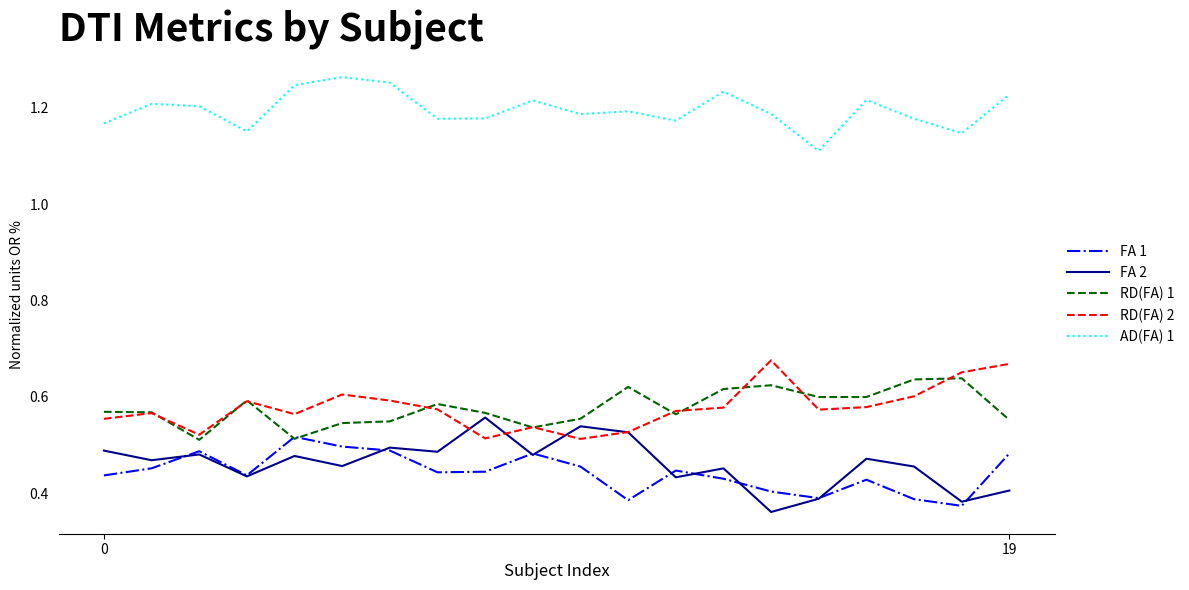

True or false: AD(FA) 1 and RD(FA) 2 intersect in this chart.

False